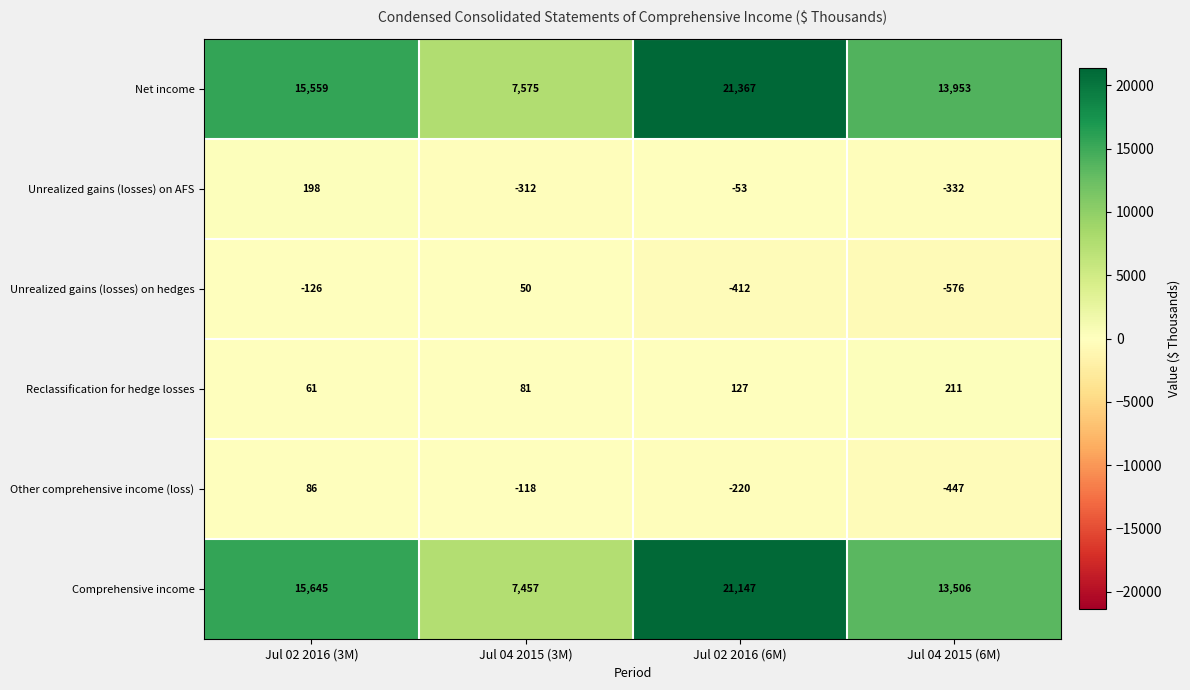

What value does the Net income series have at Jul 02 2016 (3M), to the nearest 10?

15560